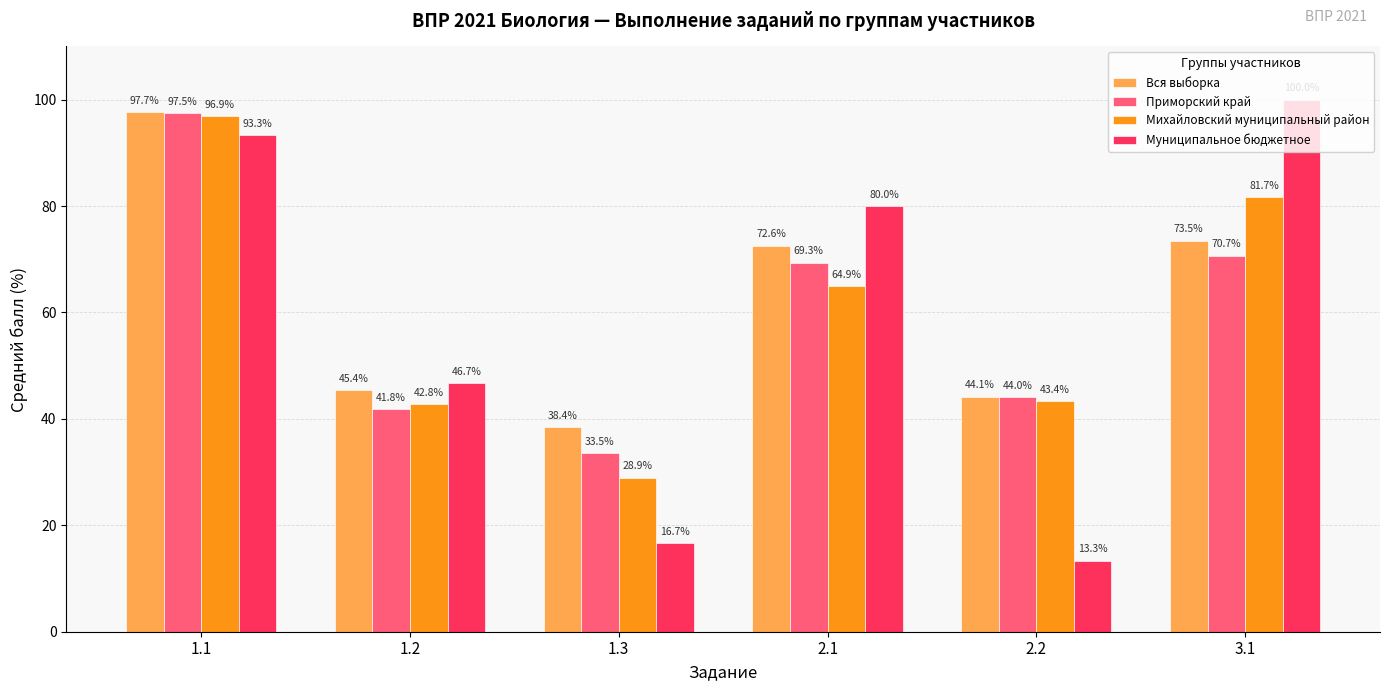

What is the sum of the Приморский край values at 1.1 and 2.2?

141.5